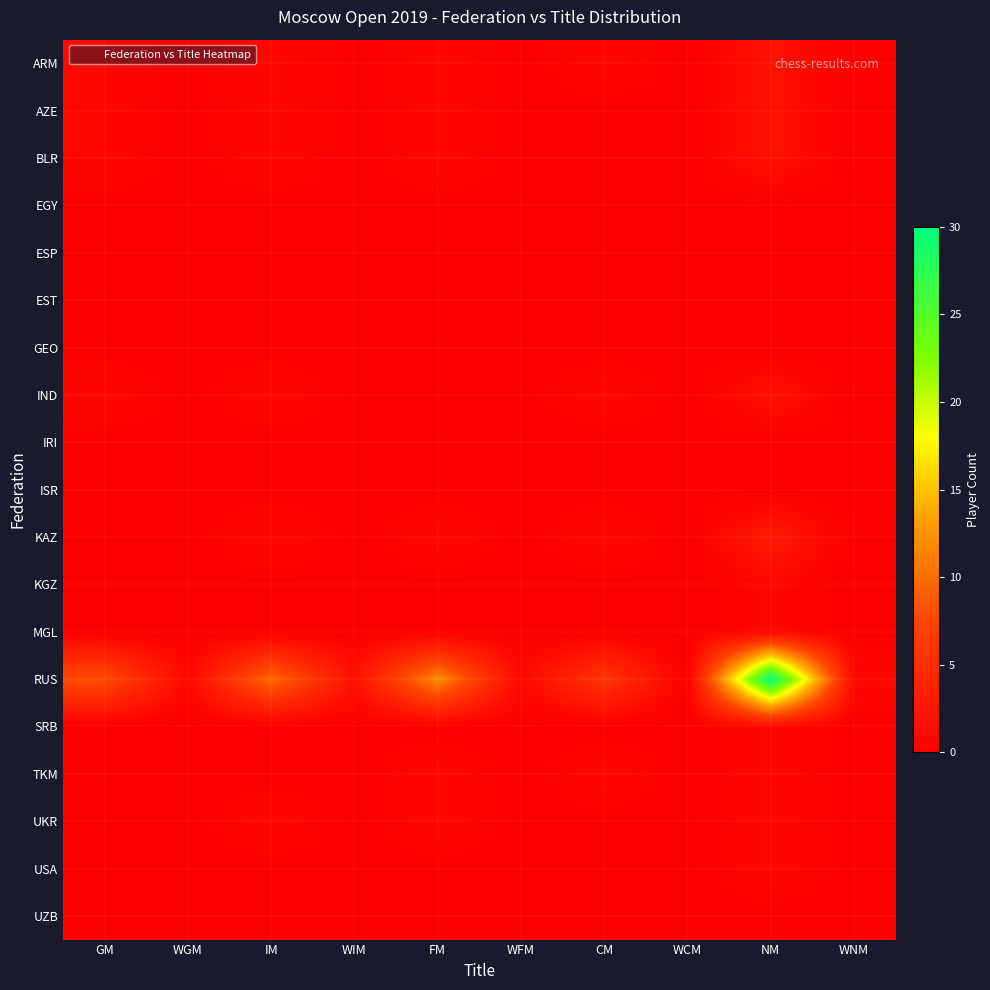

At which category does the chart reach its minimum across all series?

WGM